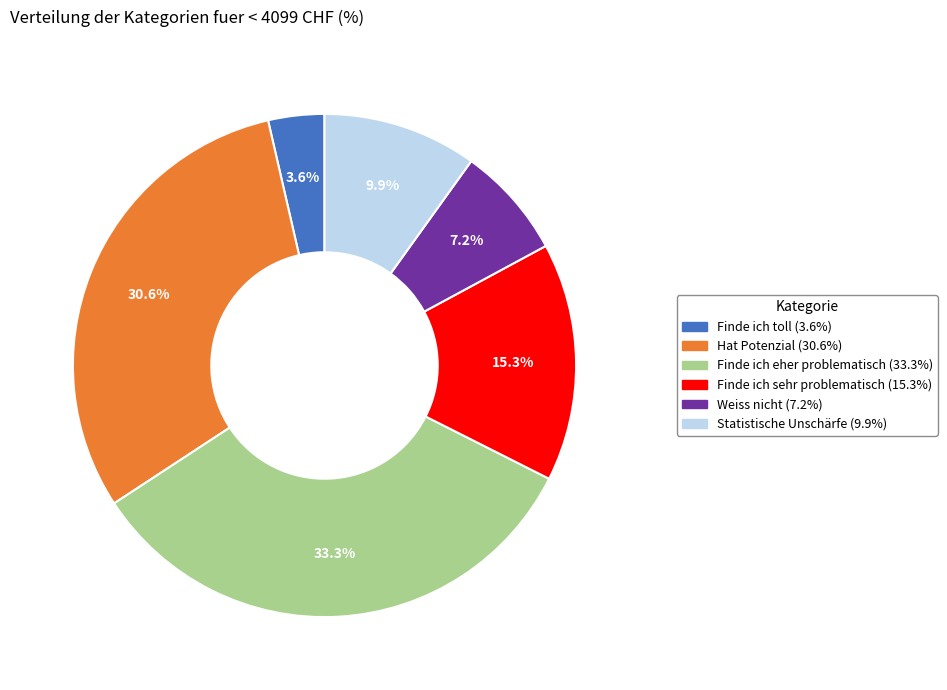

What portion of the pie excludes Finde ich sehr problematisch?

84.7%